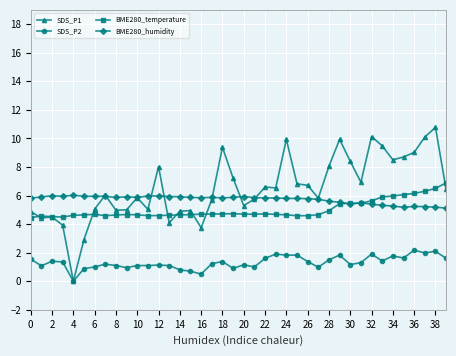

True or false: BME280_humidity and SDS_P2 intersect in this chart.

False